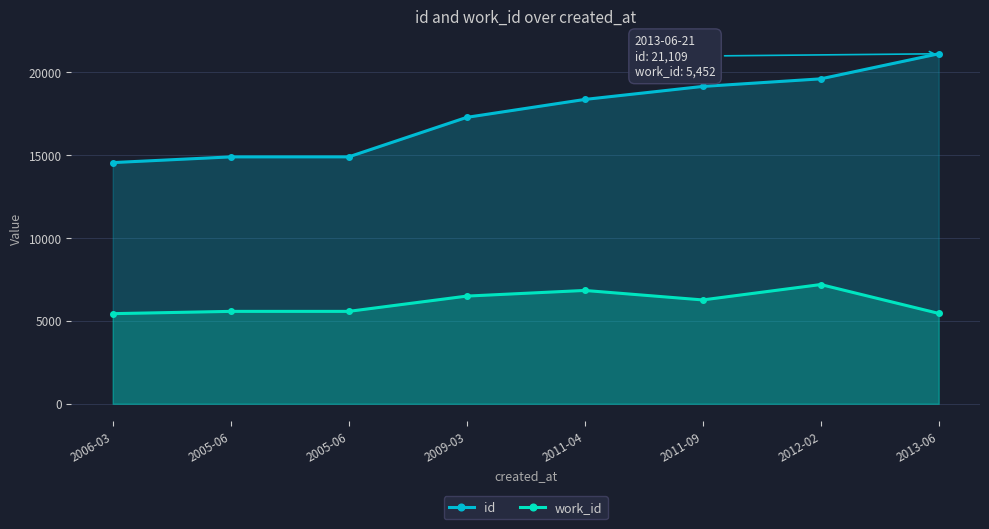

At which label does id reach its minimum?

2006-03